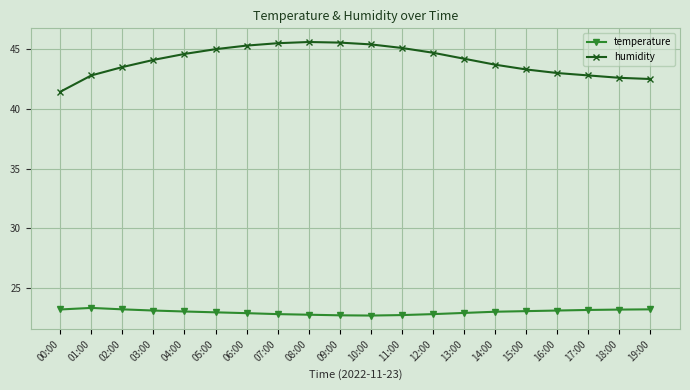

How many series are shown in this chart?

2